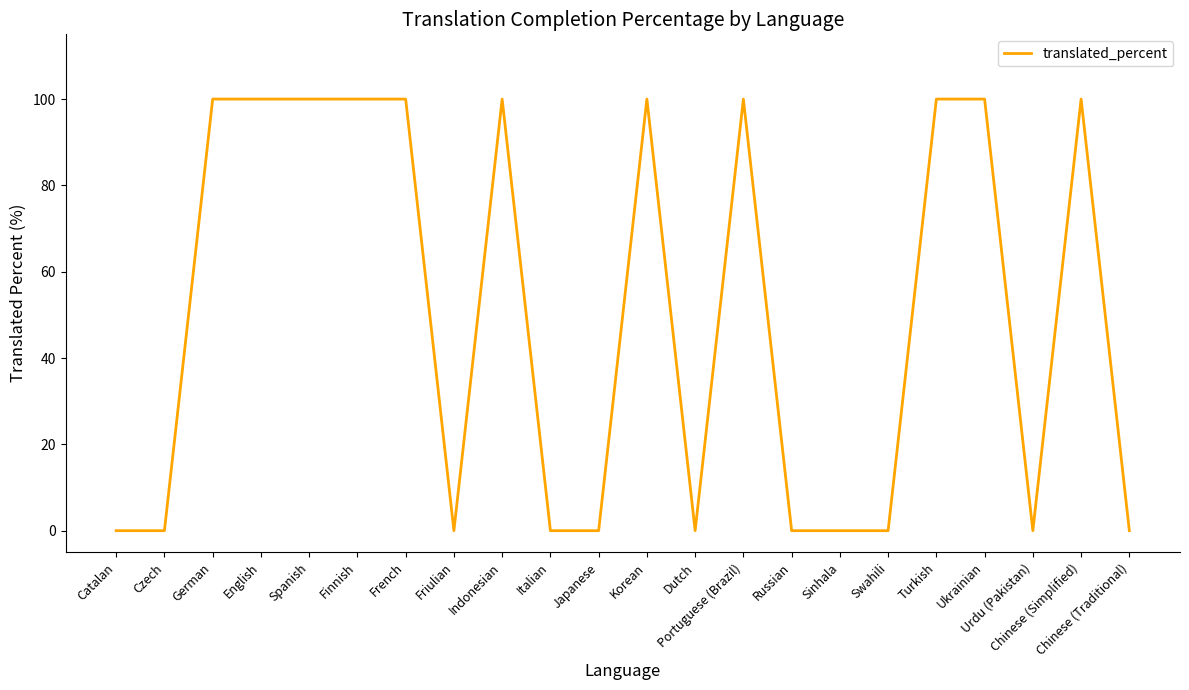

What is the greatest value displayed?

100